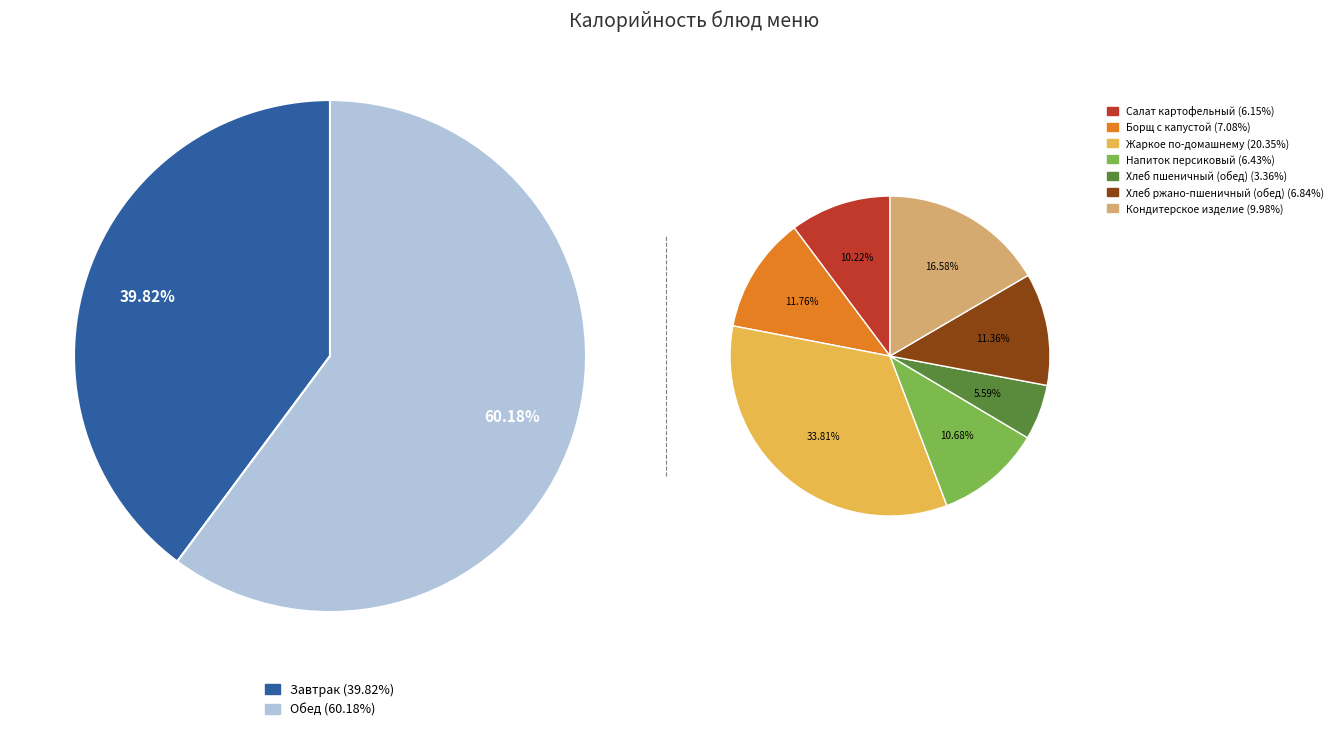

Rank the categories by value from lowest to highest.

Чай с лимоном, Хлеб пшеничный (завтрак), Хлеб пшеничный (обед), Масло сливочное, Хлеб ржано-пшеничный (завтрак), Яблоко, Салат картофельный, Напиток персиковый, Хлеб ржано-пшеничный (обед), Борщ с капустой, Кондитерское изделие, Каша рисовая молочная, Жаркое по-домашнему